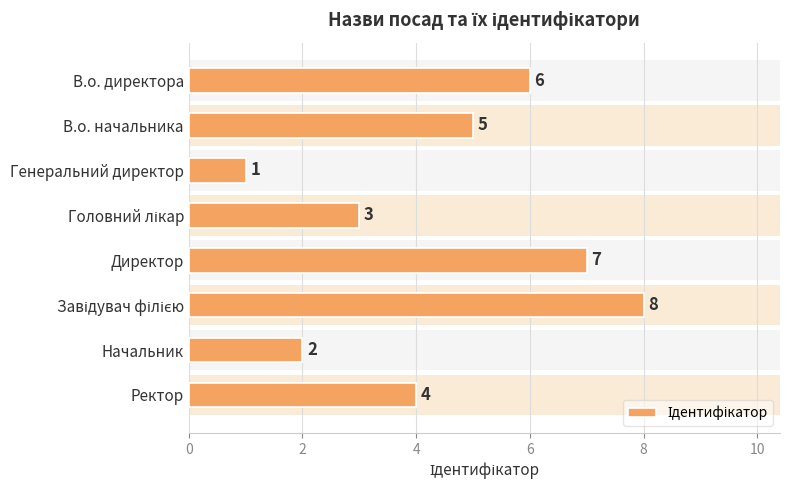

Is it true that the value at Ректор is 6?

False